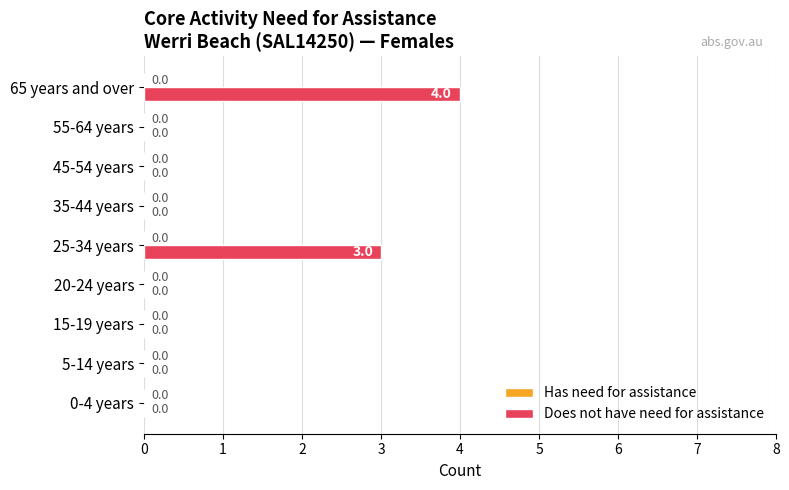

Reading bottom to top, extract all data points from this chart.

0-4 years=0	5-14 years=0	15-19 years=0	20-24 years=0	25-34 years=3	35-44 years=0	45-54 years=0	55-64 years=0	65 years and over=4